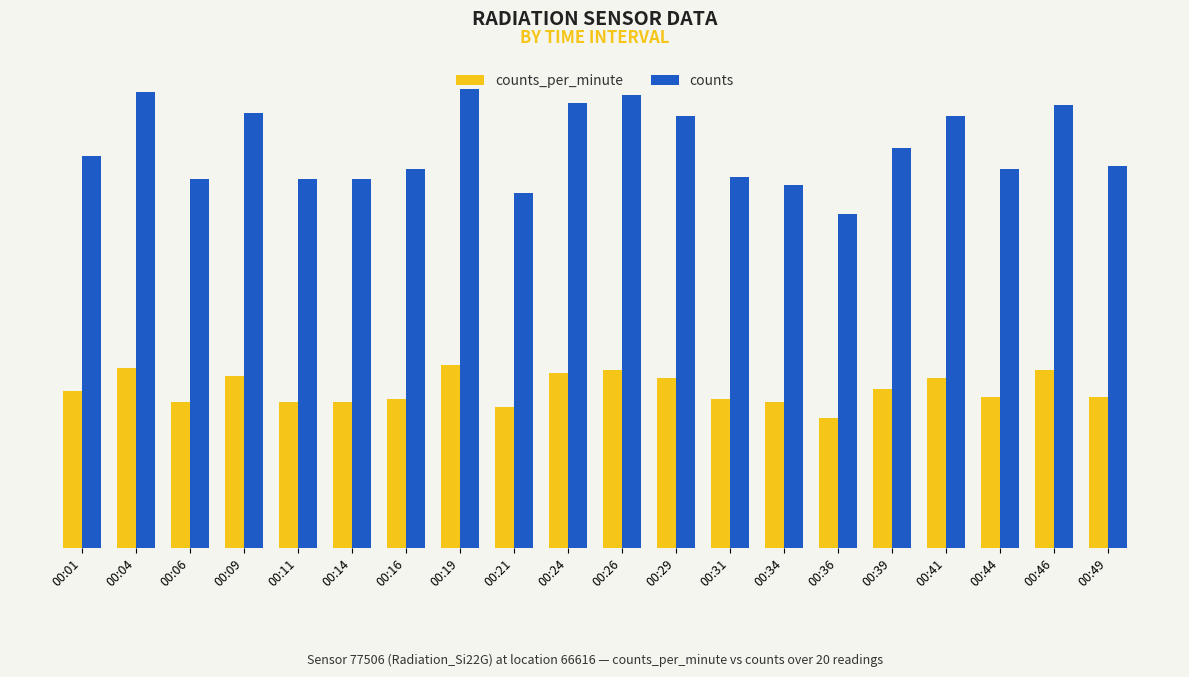

Between 00:01 and 00:36, which series saw the biggest shift?

counts